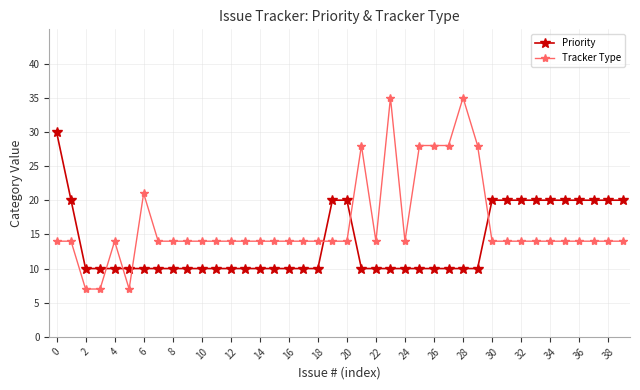

What is the difference between the maximum and minimum values in the Tracker Type series?

28